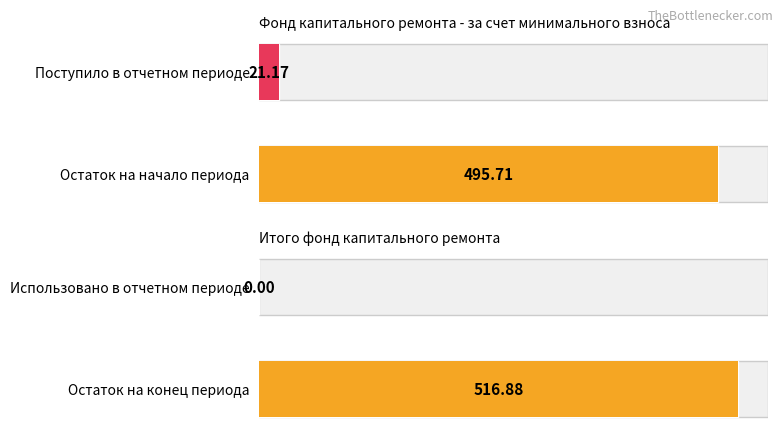

How many groups of bars are there?

2